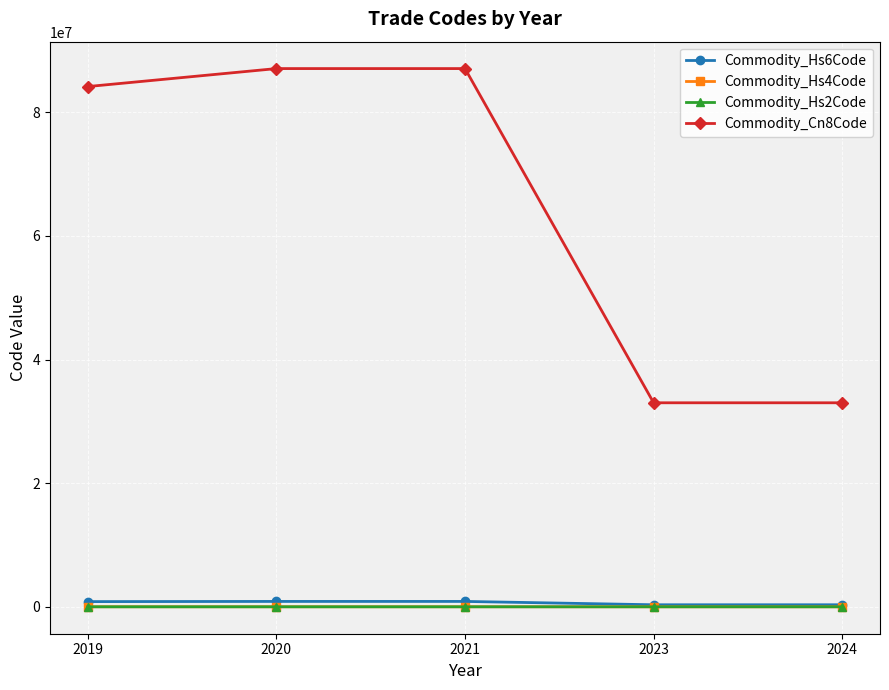

True or false: Commodity_Hs2Code and Commodity_Cn8Code intersect in this chart.

False